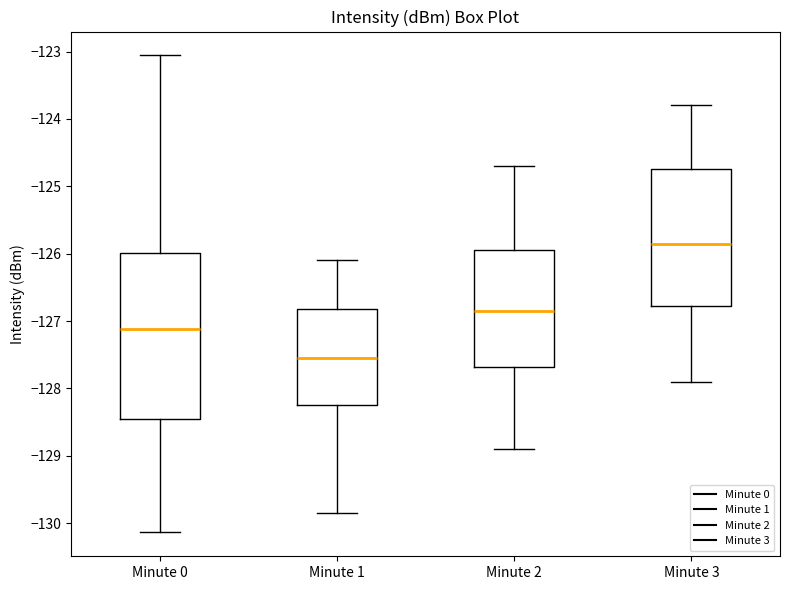

Reading left to right, transcribe this box plot: for each box, give where its median line is, the range the box spans, and where its two whiskers end, as read against the y-axis. The values are not printed on the chart, so give them approximately, as read against the axis.

Minute 0: median -127.1, box -128.5 to -126.0, whiskers -130.1 to -123.1
Minute 1: median -127.5, box -128.2 to -126.8, whiskers -129.9 to -126.1
Minute 2: median -126.8, box -127.7 to -125.9, whiskers -128.9 to -124.7
Minute 3: median -125.8, box -126.8 to -124.7, whiskers -127.9 to -123.8